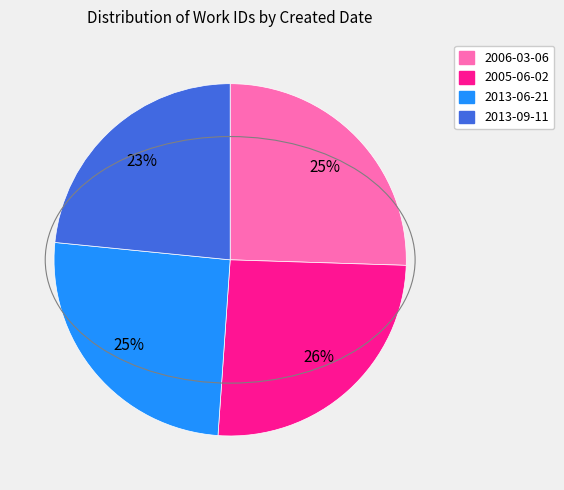

Is the sum of 2013-06-21 and 2005-06-02 greater than half?

Yes